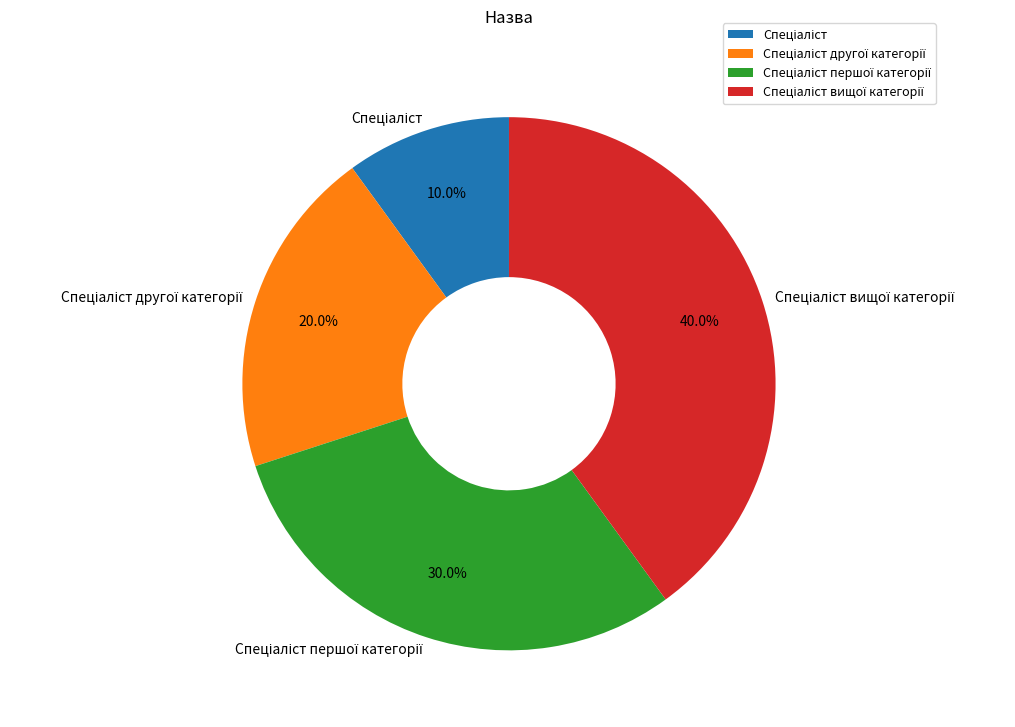

Is there any slice that represents more than half of the pie?

No